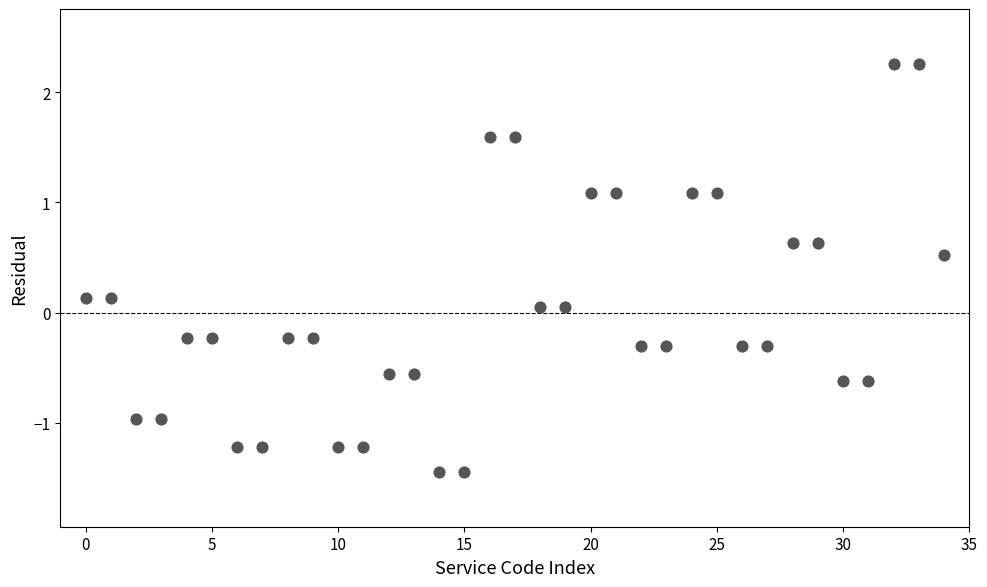

What is the range of Y values (max minus min)?

3.7